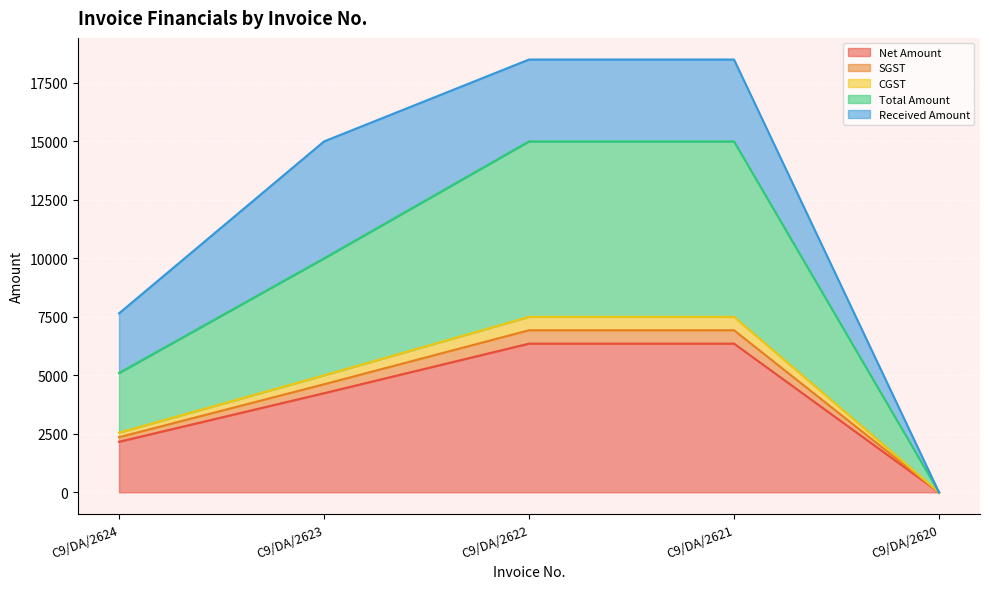

Which has a higher value, C9/DA/2624 or C9/DA/2622?

C9/DA/2622